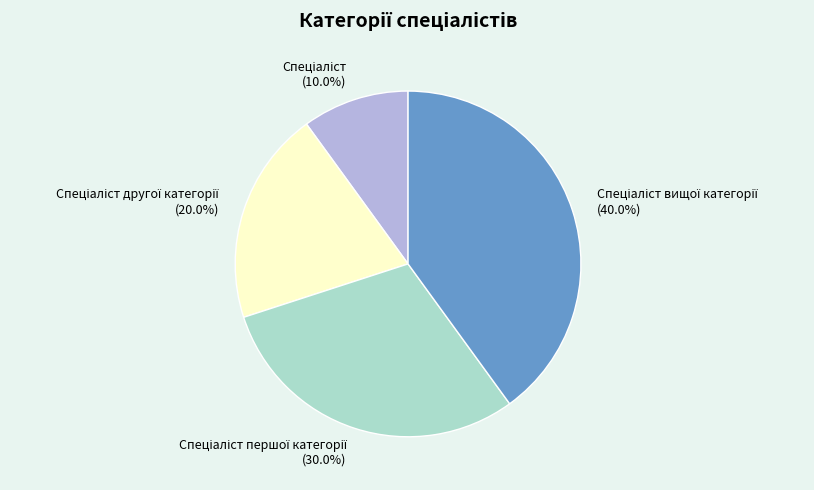

Is there a majority slice in this chart?

No